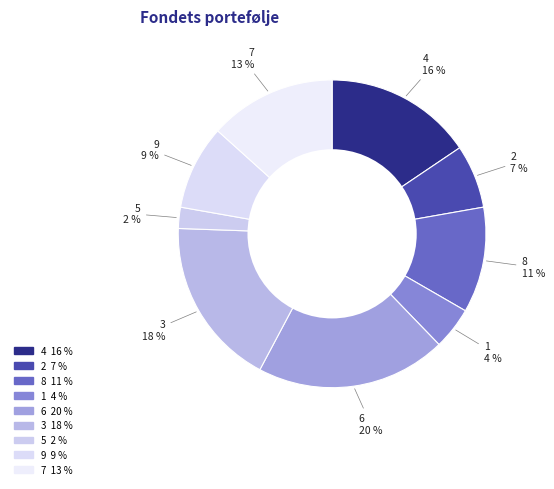

Is there any slice that represents more than half of the pie?

No